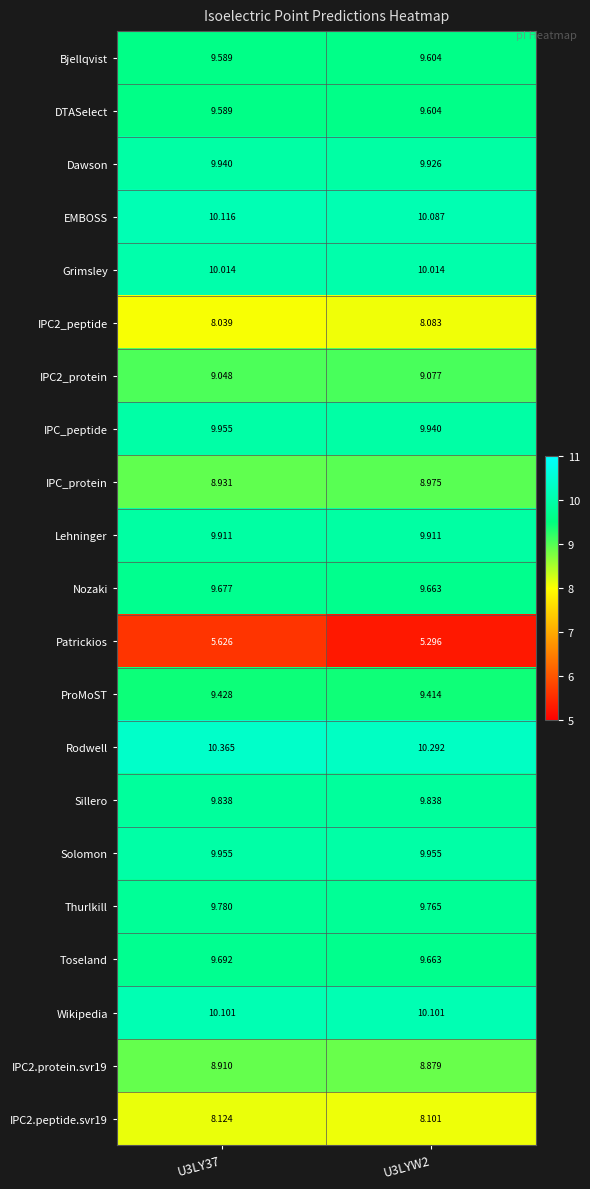

Which series changed the most between U3LY37 and U3LYW2?

Patrickios